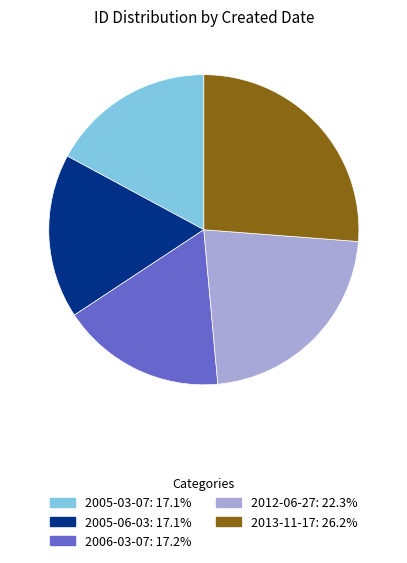

Does 2006-03-07 account for over 50% of the chart?

No